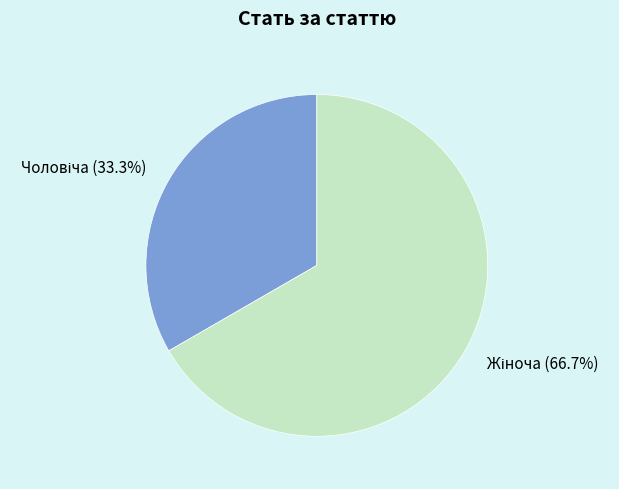

Is there any slice that represents more than half of the pie?

Yes